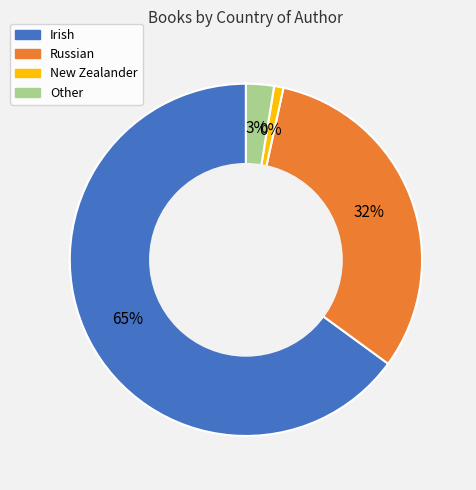

Rank the categories by value from lowest to highest.

New Zealander, Other, Russian, Irish